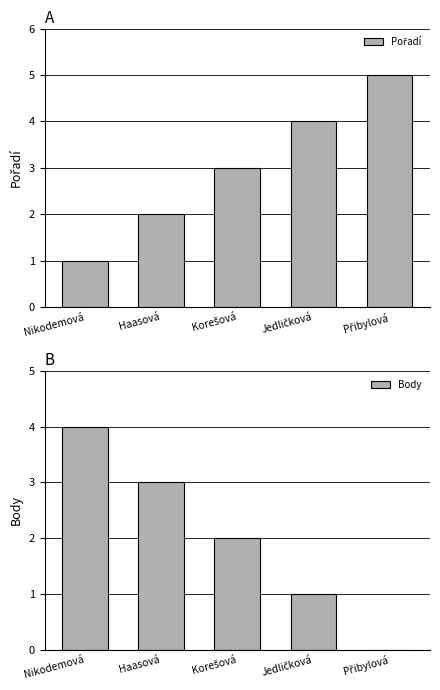

Reading left to right, transcribe all the data shown in this chart.

Pořadí: 1	2	3	4	5
Body: 4	3	2	1	0